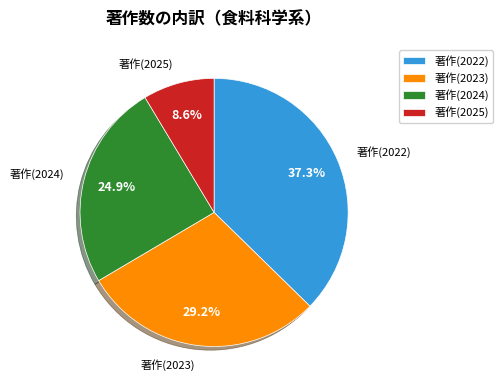

Rank the categories by value from highest to lowest.

著作(2022), 著作(2023), 著作(2024), 著作(2025)